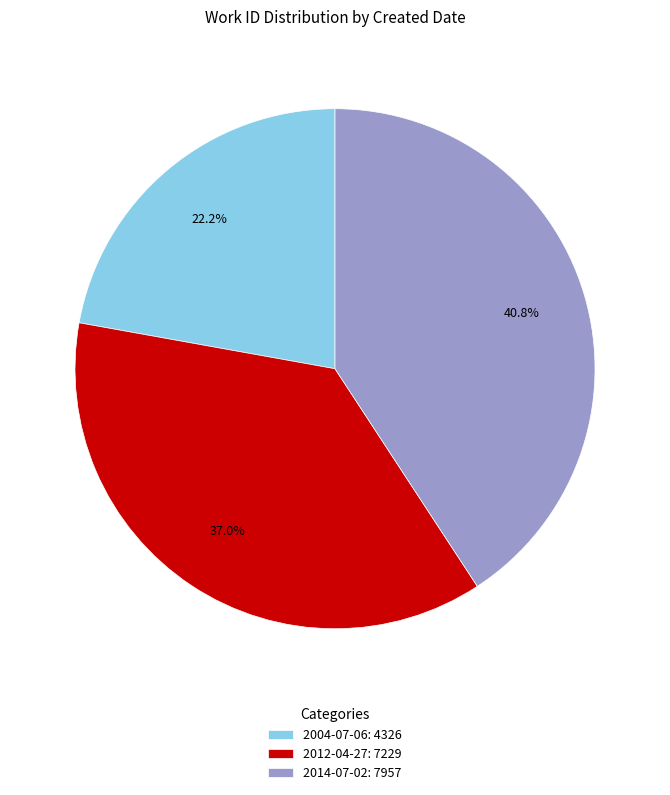

Does any single category account for the majority?

No